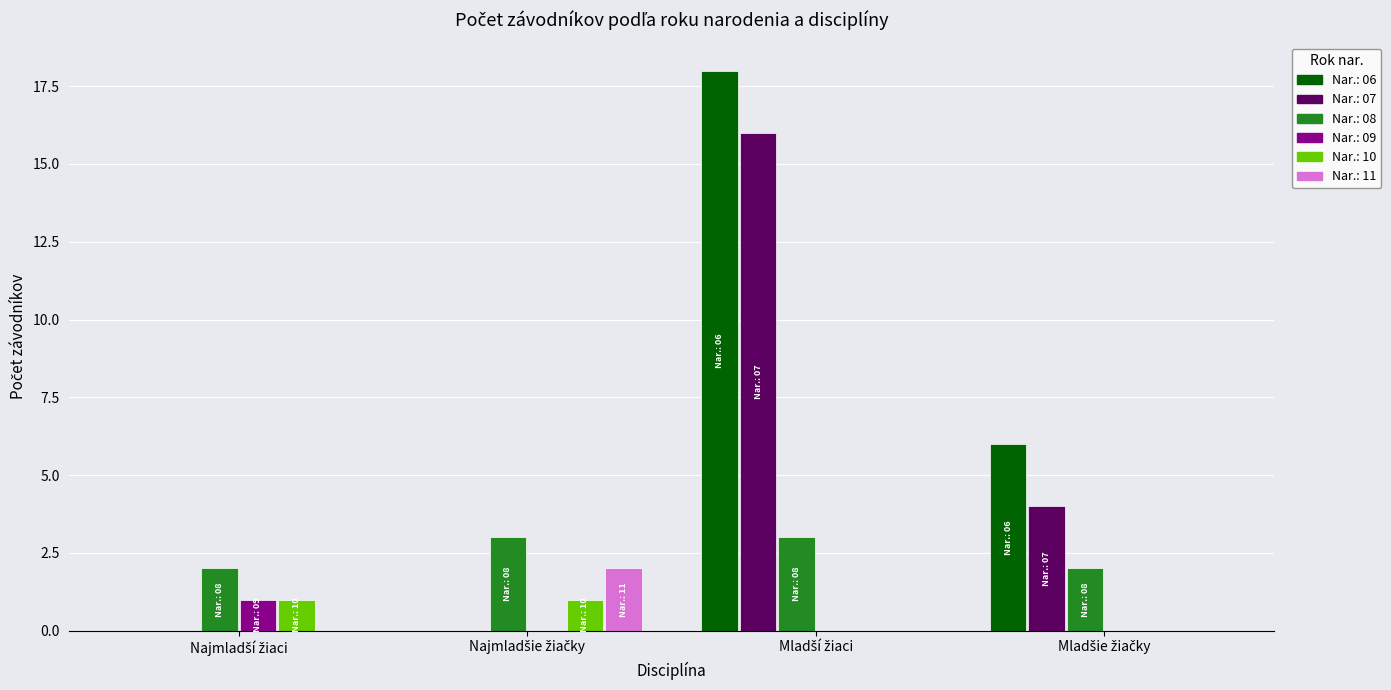

Which series has the largest total across all categories?

Nar.: 06